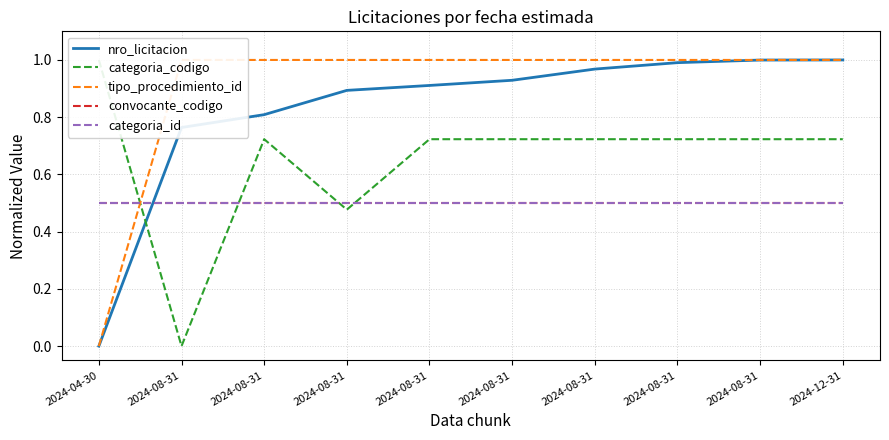

What is the average value of the convocante_codigo series?

0.5